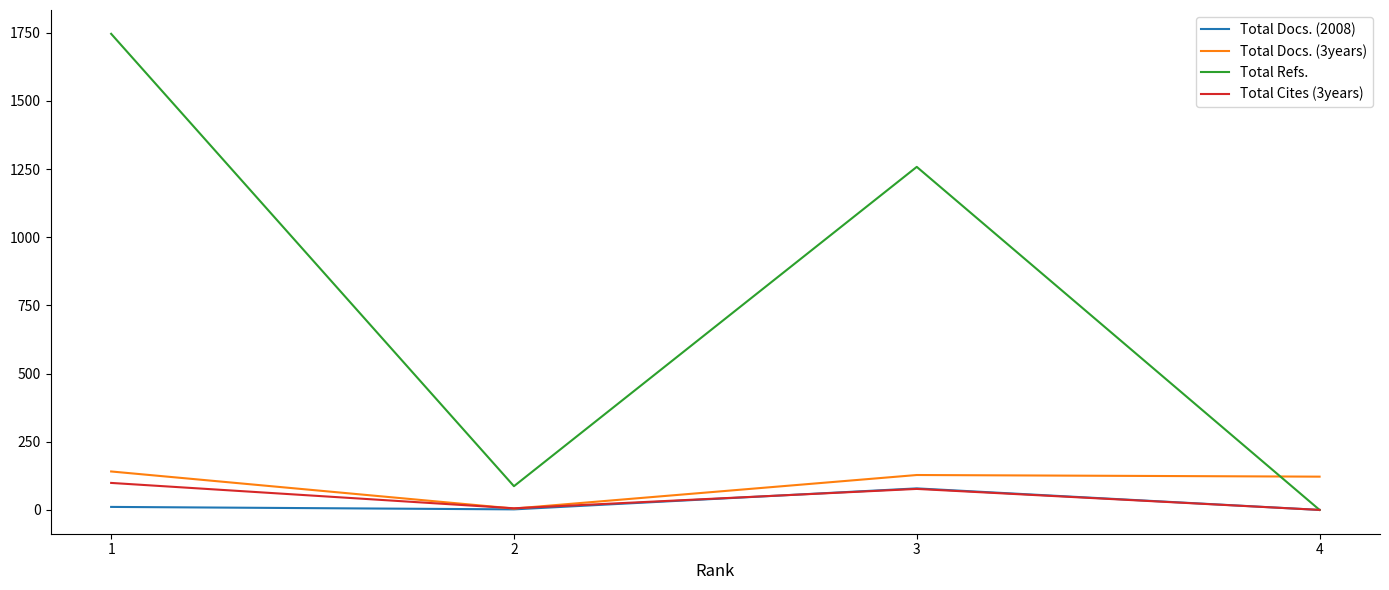

Which series changed the most between 1 and 3?

Total Refs.